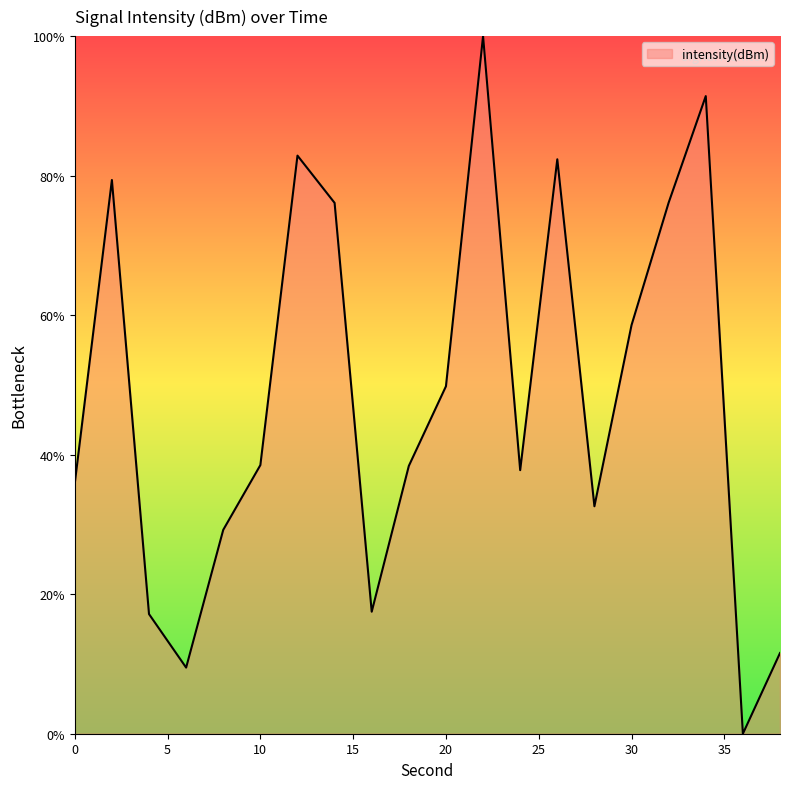

How many values are above zero?

19